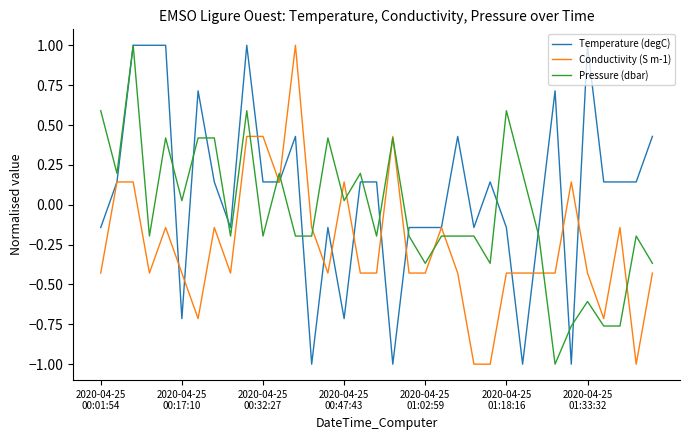

True or false: Temperature (degC) has more than 1 points higher than both neighbors.

True